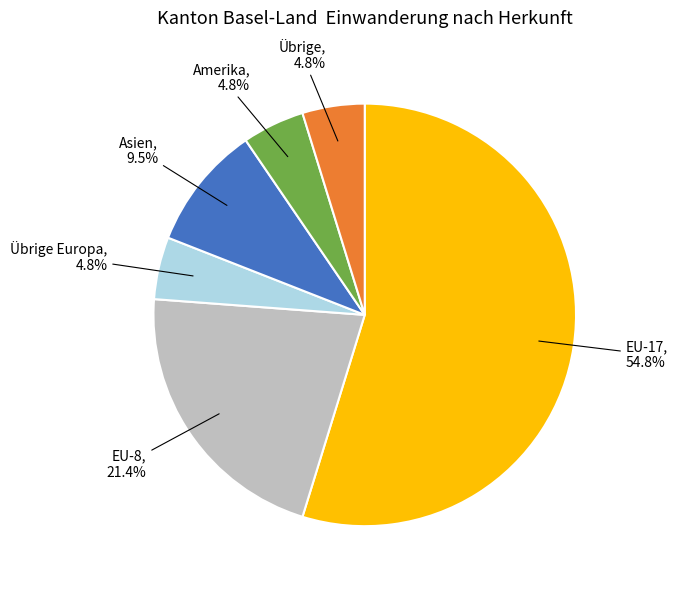

What is the largest slice in the pie chart?

EU-17